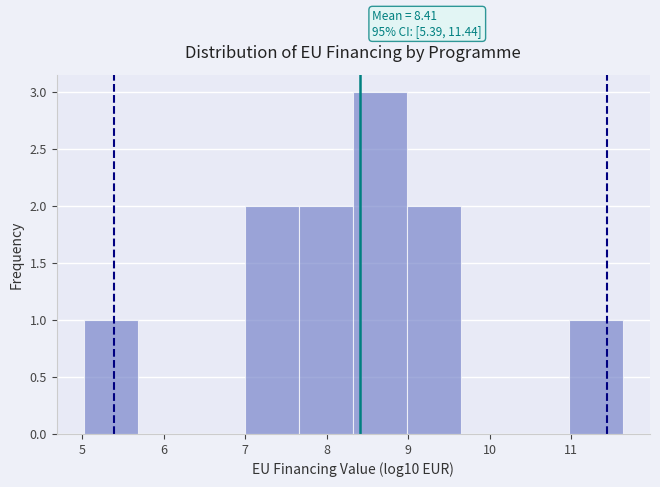

Over which range of the x-axis is the bar tallest?

8.3 to 9.0